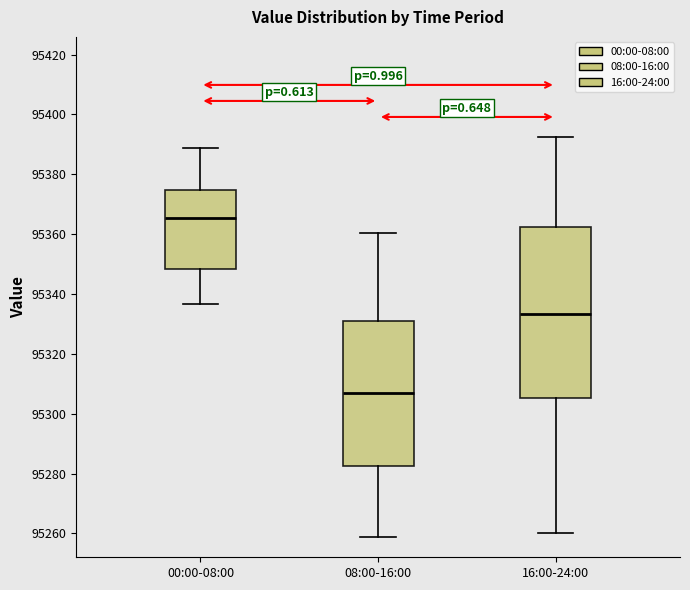

Reading left to right, transcribe this box plot: for each box, give where its median line is, the range the box spans, and where its two whiskers end, as read against the y-axis. The values are not printed on the chart, so give them approximately, as read against the axis.

00:00-08:00: median 95366, box 95348 to 95374, whiskers 95336 to 95388
08:00-16:00: median 95306, box 95282 to 95330, whiskers 95258 to 95360
16:00-24:00: median 95334, box 95306 to 95362, whiskers 95260 to 95392